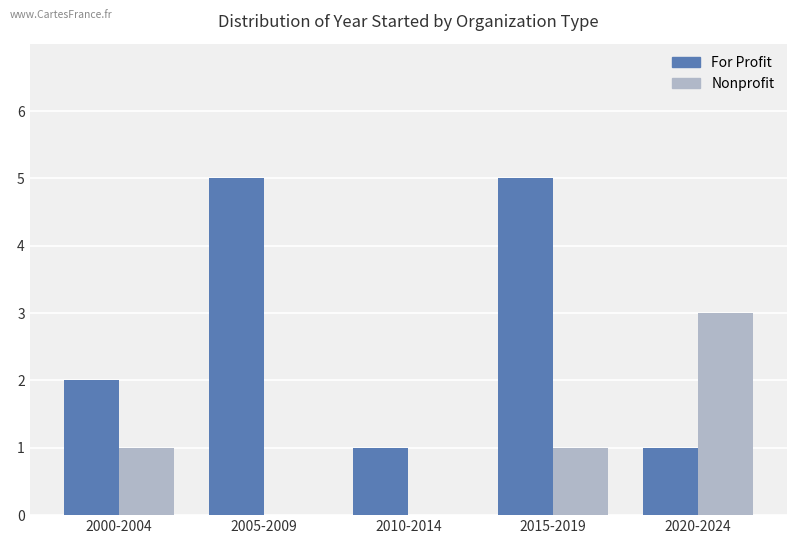

Count the number of categories in the chart.

5